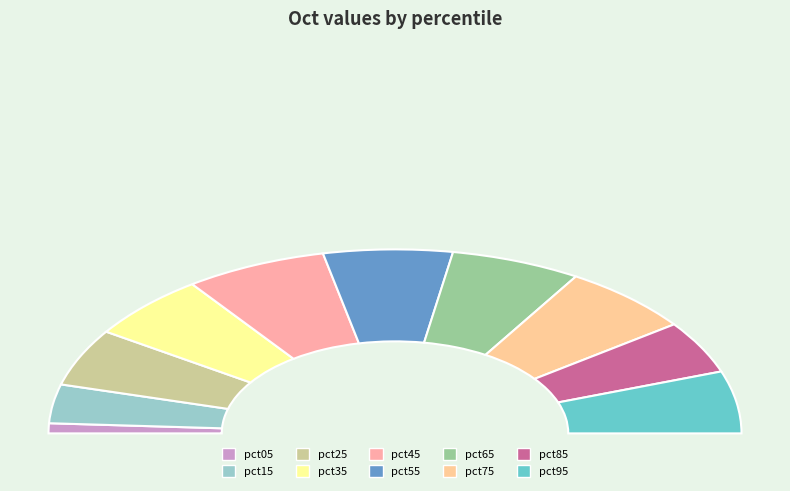

Which category has the smallest portion of the pie?

pct05